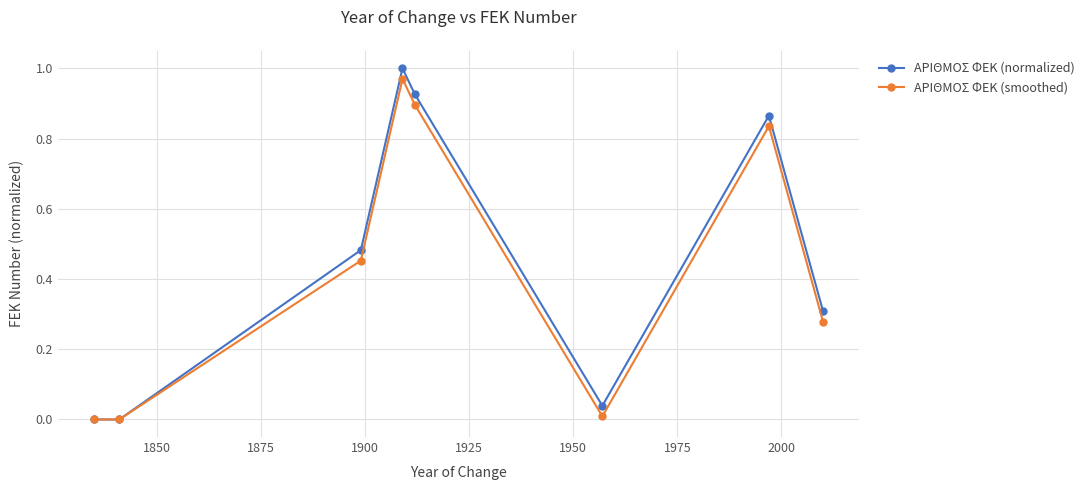

In ΑΡΙΘΜΟΣ ΦΕΚ (normalized), how many points are higher than both neighbors (excluding endpoints)?

2